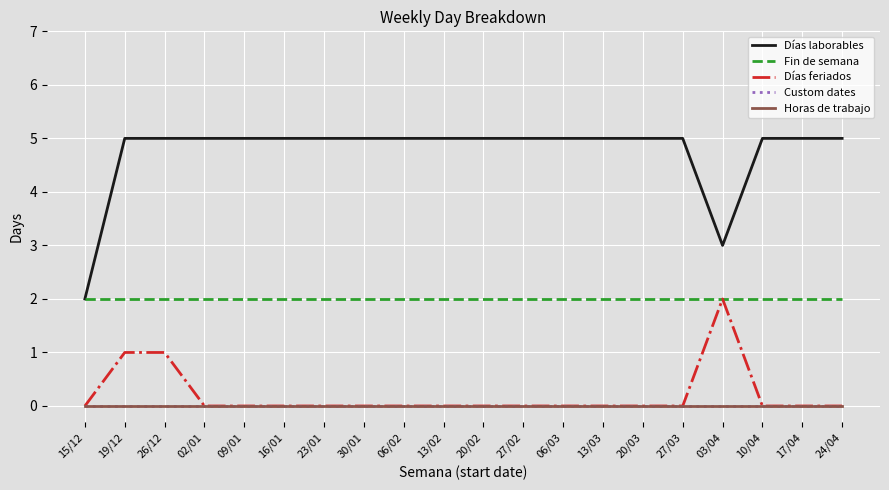

What is the value of the Días feriados point at the 17th from the left?

2